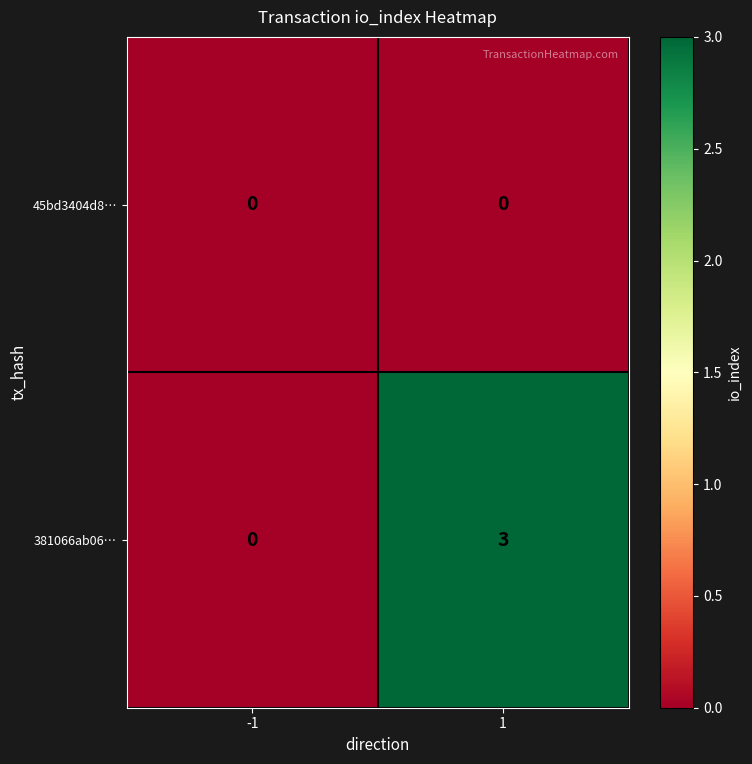

Which series changed the most between -1 and 1?

381066ab06…